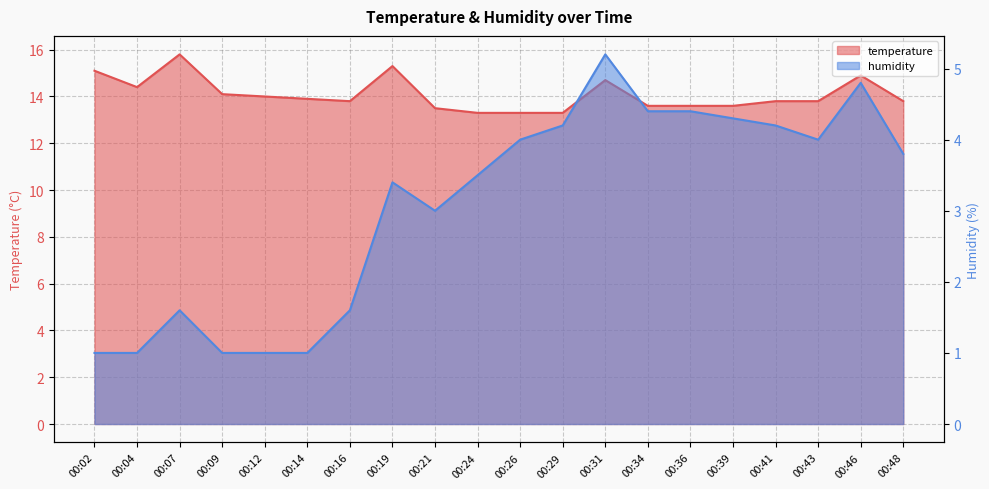

What is the value of the temperature point at the 14th from the left?

13.6